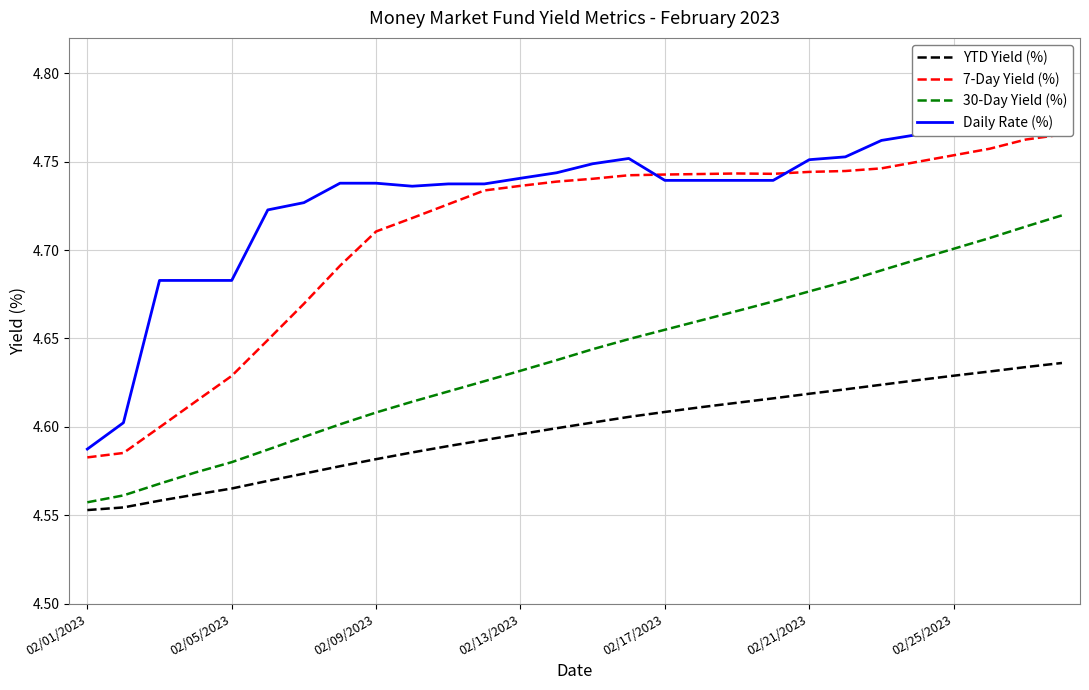

Is this an area chart (filled region under the line)?

No